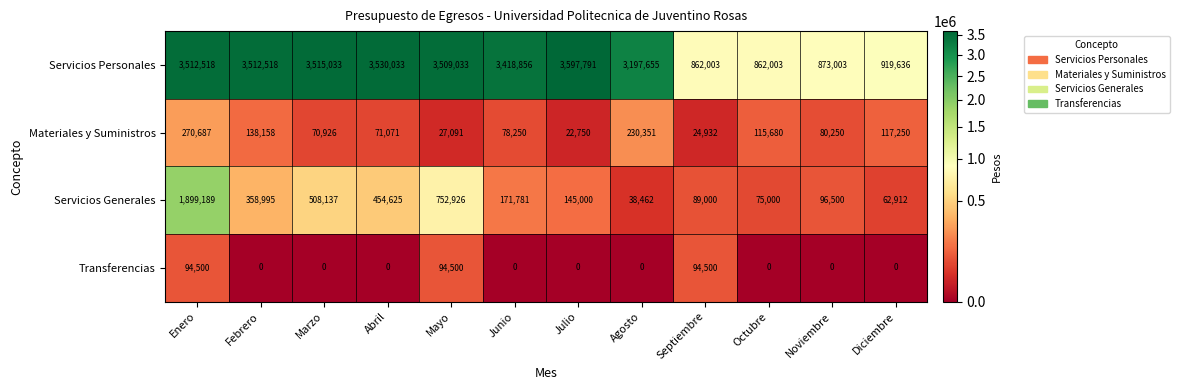

Which series has the widest spread of values?

Servicios Personales